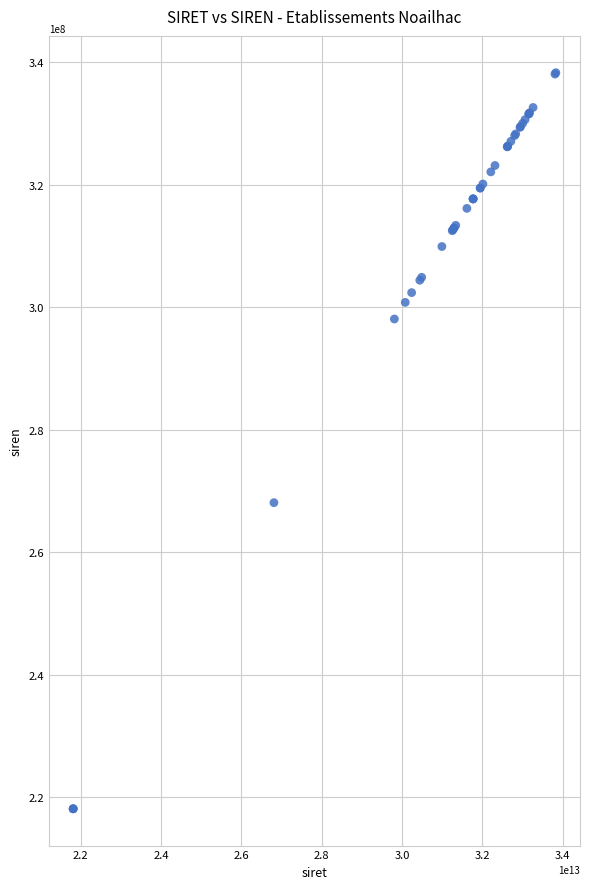

What Y value in the scatter plot is closest to 278215628?

268103058